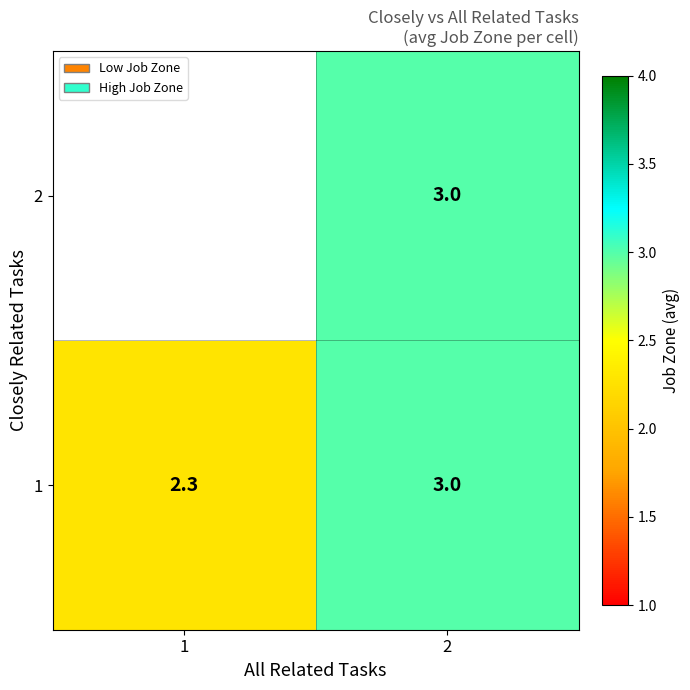

What is the difference between the maximum and minimum values in the 1 series?

0.7